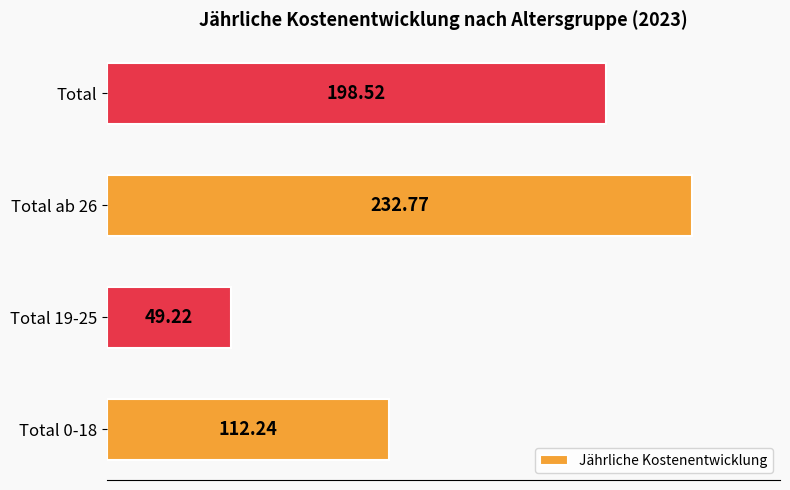

List the labels in order of value, smallest first.

Total 19-25, Total 0-18, Total, Total ab 26